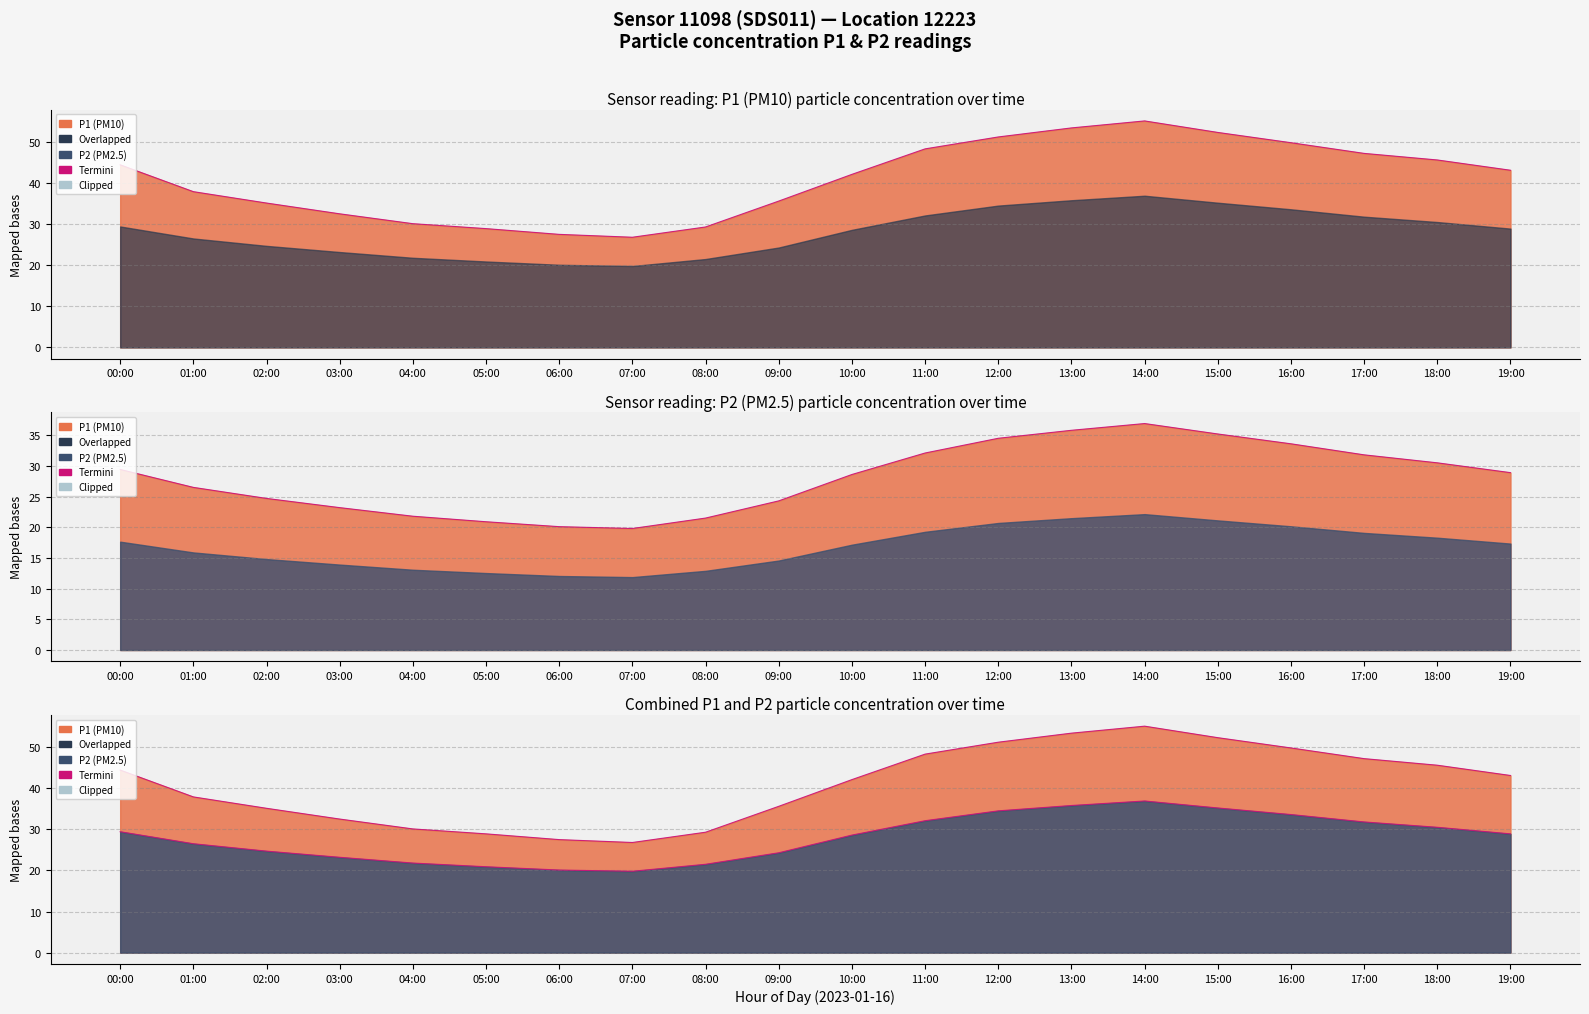

At which label does P1 first exceed 43?

00:00